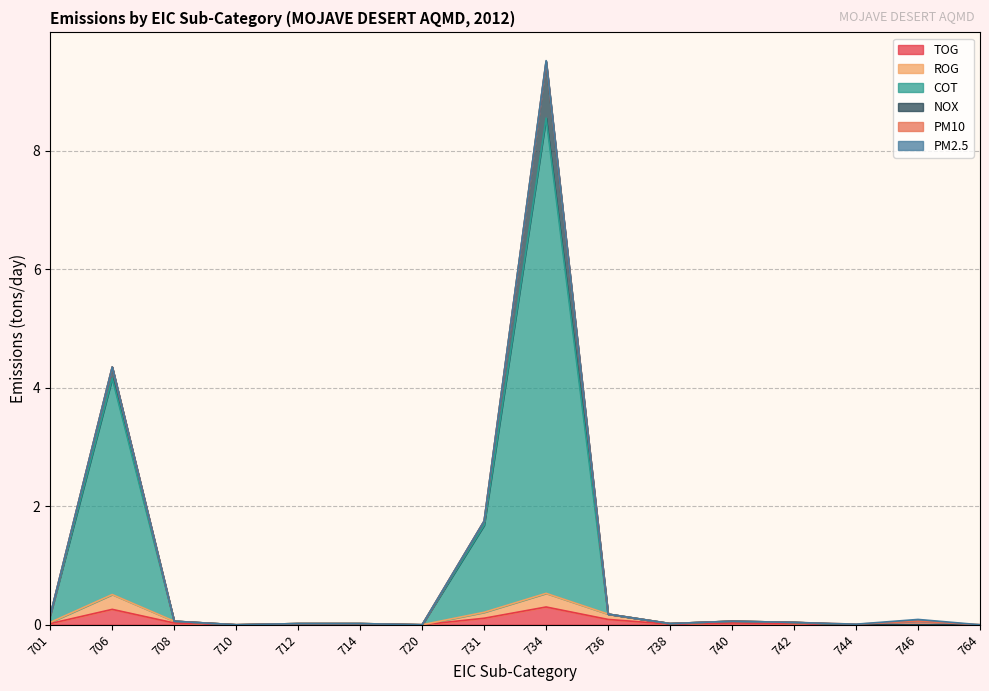

Reading right to left, extract all data points from this chart.

TOG: 0.0	0.0	0.0	0.0	0.0	0.0	0.1	0.3	0.1	0.0	0.0	0.0	0.0	0.0	0.3	0.0
ROG: 0.0	0.0	0.0	0.0	0.1	0.0	0.2	0.5	0.2	0.0	0.0	0.0	0.0	0.1	0.5	0.0
COT: 0.0	0.1	0.0	0.0	0.1	0.0	0.2	9.5	1.8	0.0	0.0	0.0	0.0	0.1	4.4	0.2